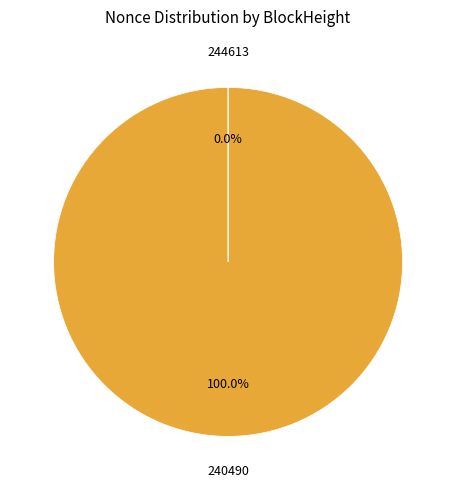

Which slice is the largest?

240490